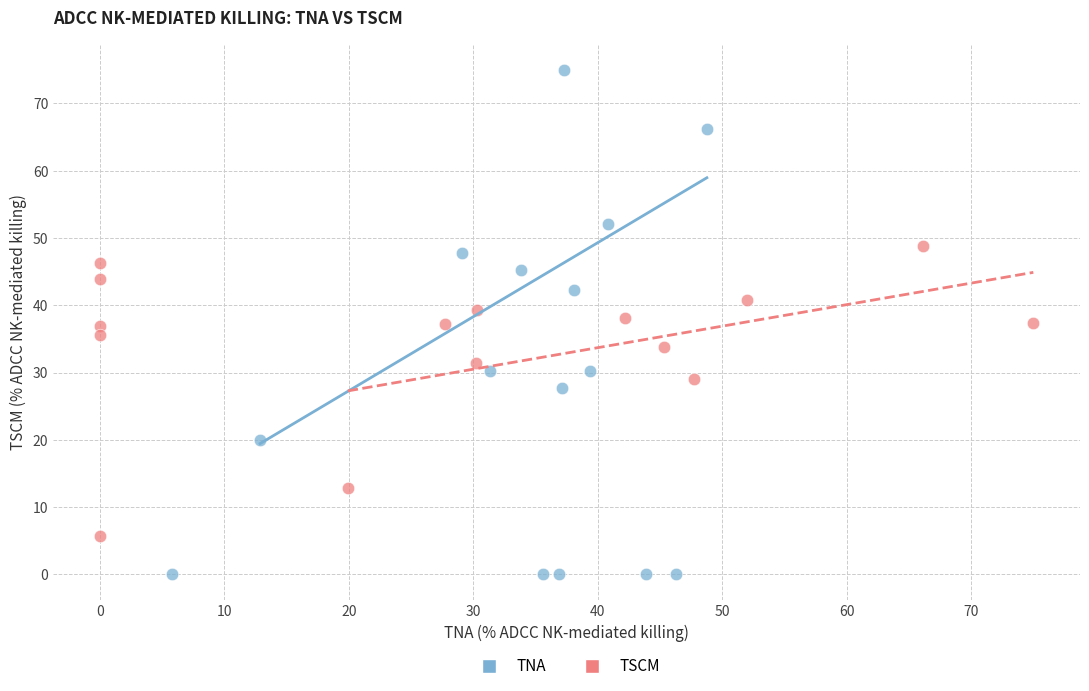

What are all the series names shown in the legend?

TNA, TSCM